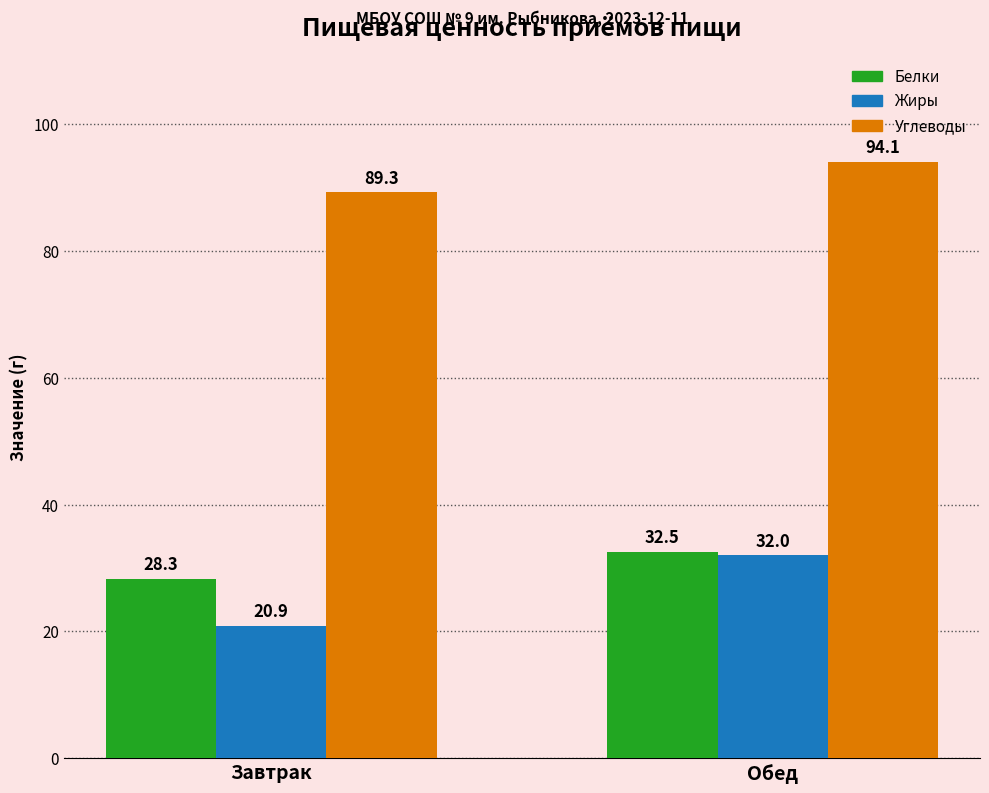

At which label does Углеводы first exceed 94?

Обед